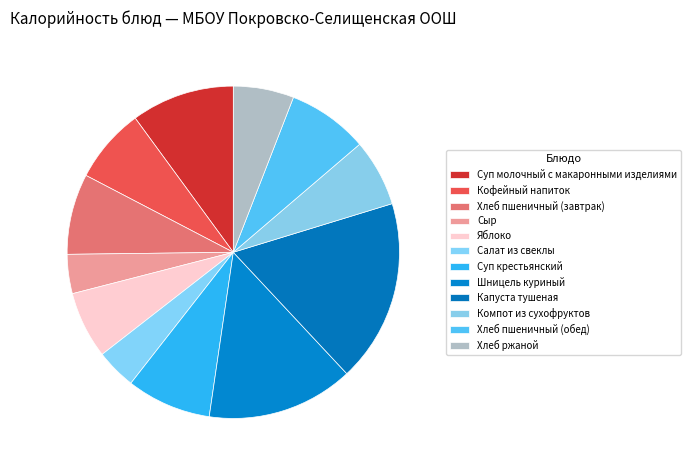

How many slices are in this pie chart?

12